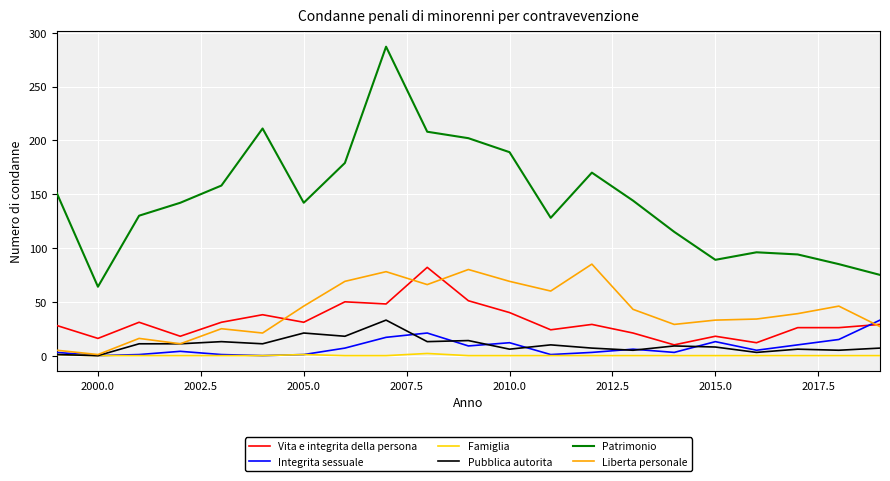

What is the maximum value for Pubblica autorita?

33